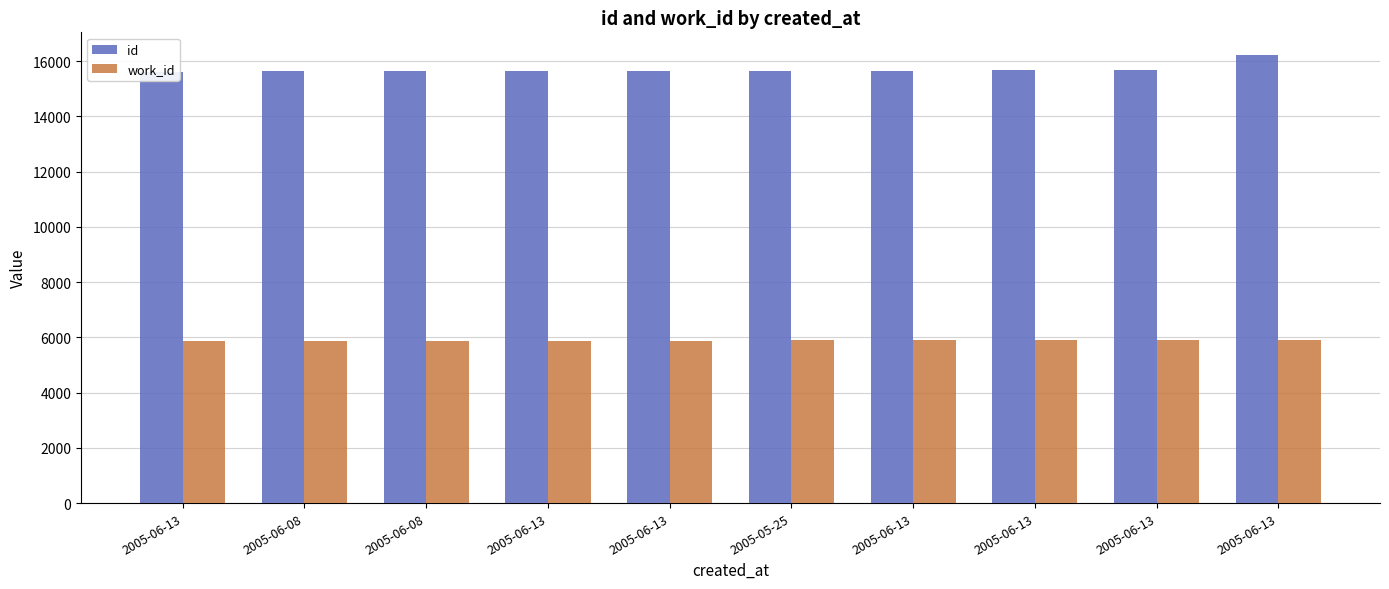

Are the bars grouped side by side (vs. stacked)?

Yes